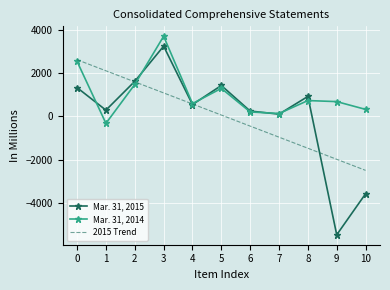

What is the minimum value shown in the chart?

-5495.0